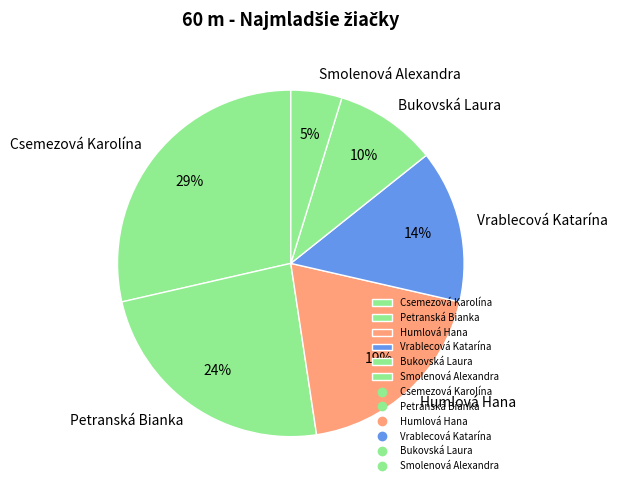

Is the sum of Smolenová Alexandra and Petranská Bianka greater than half?

No